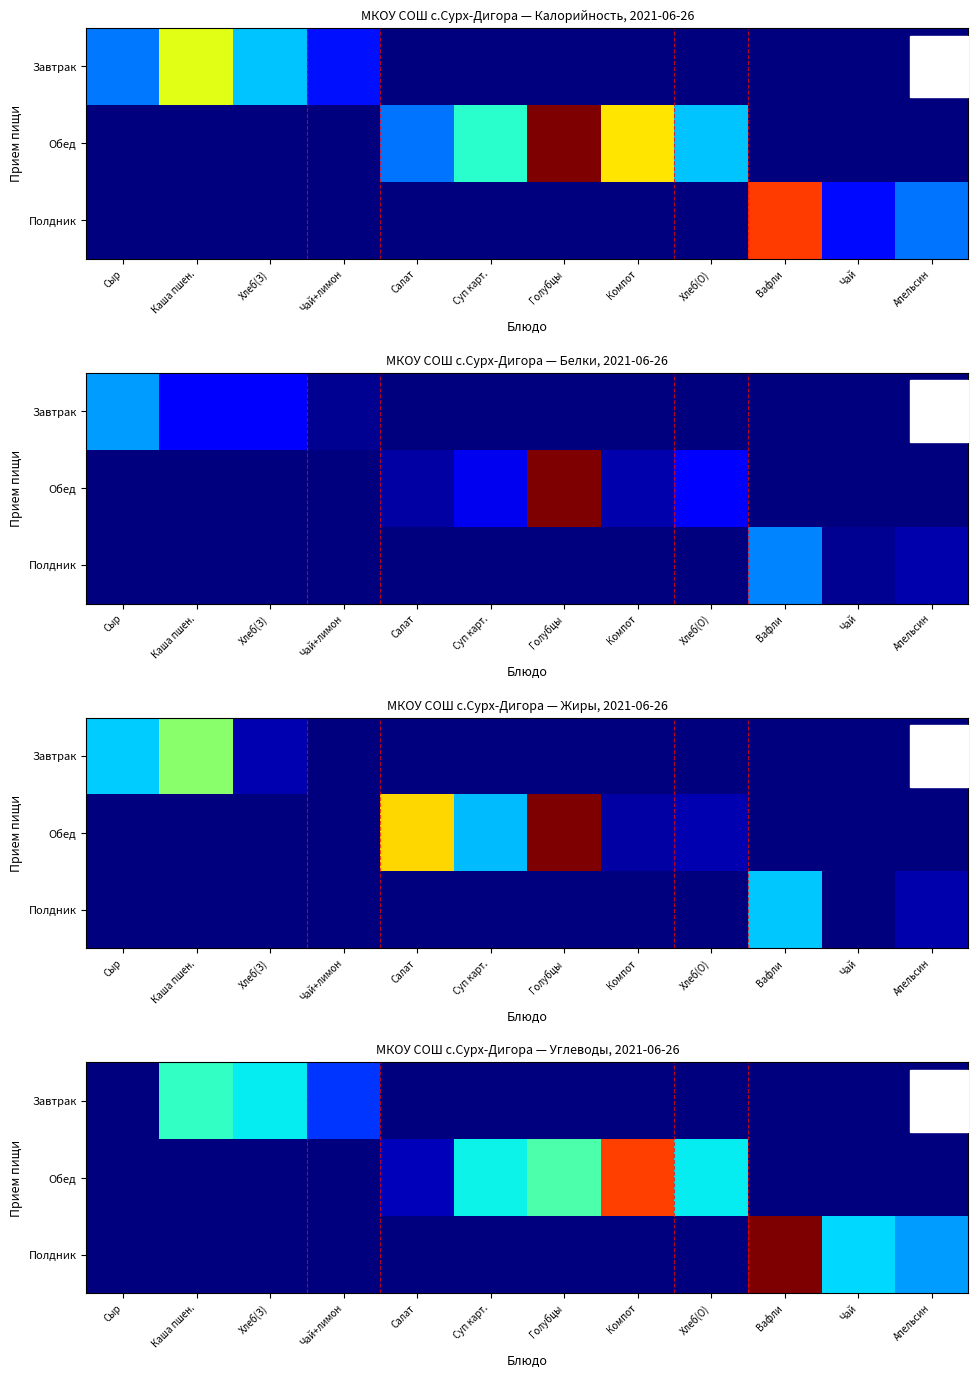

Which label corresponds to the largest value in the chart?

Вафли